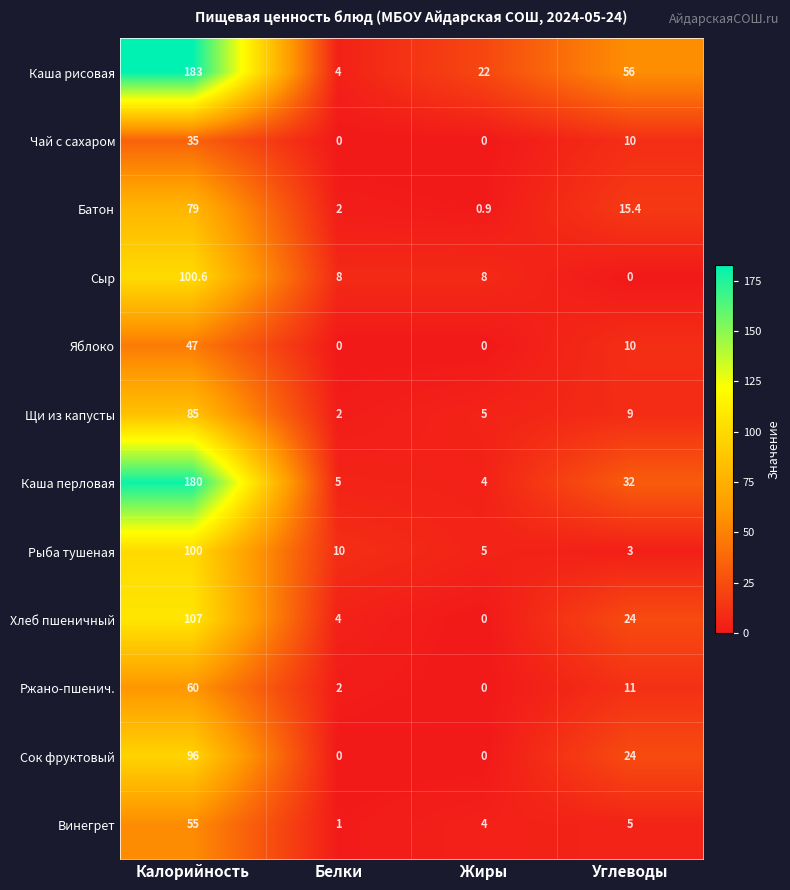

How many categories are shown in the chart?

4